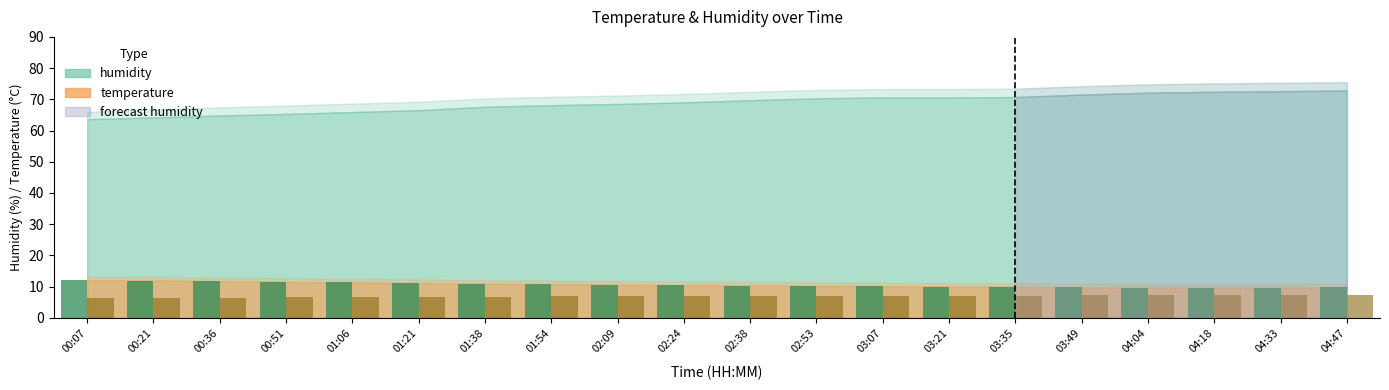

What is the total value across all series at 01:54?

17.5